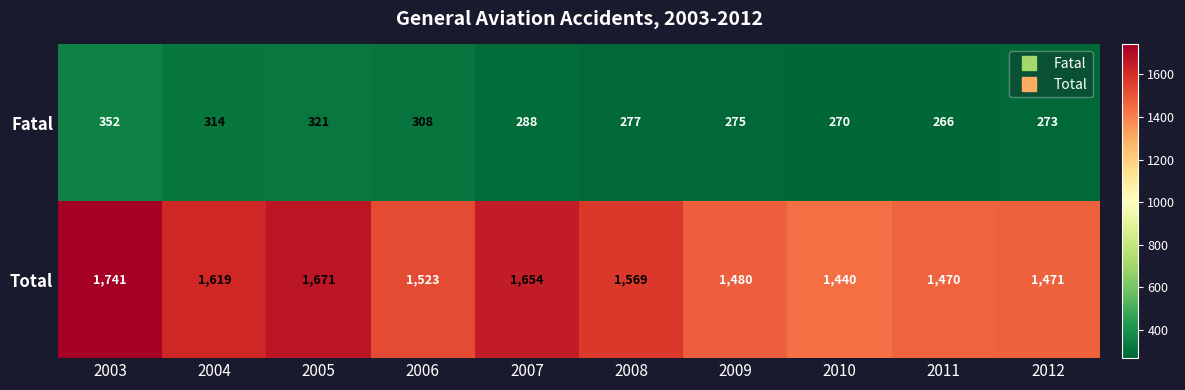

Which category has the lowest value across all series?

2011